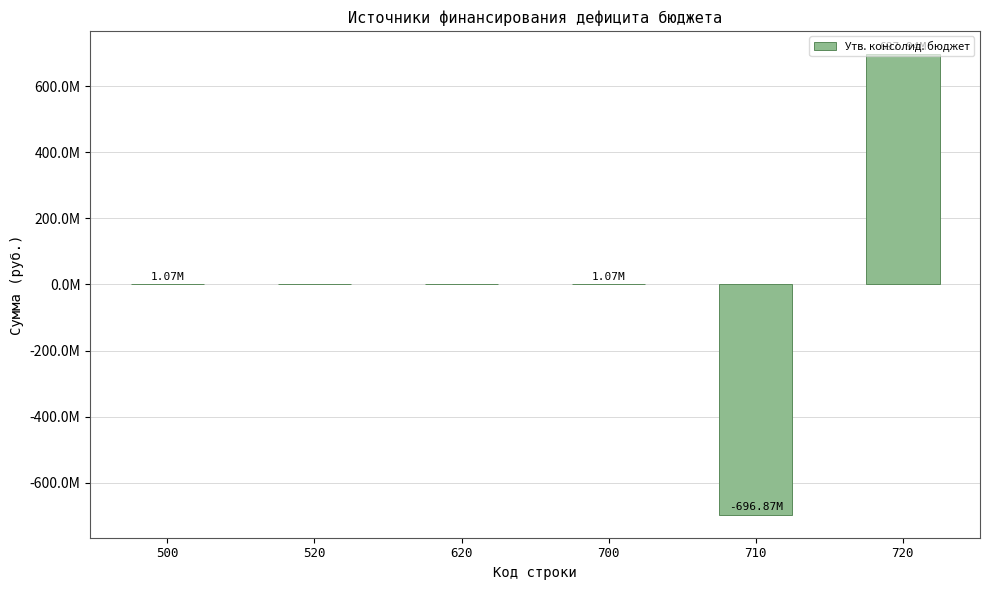

Are the bars horizontal?

No